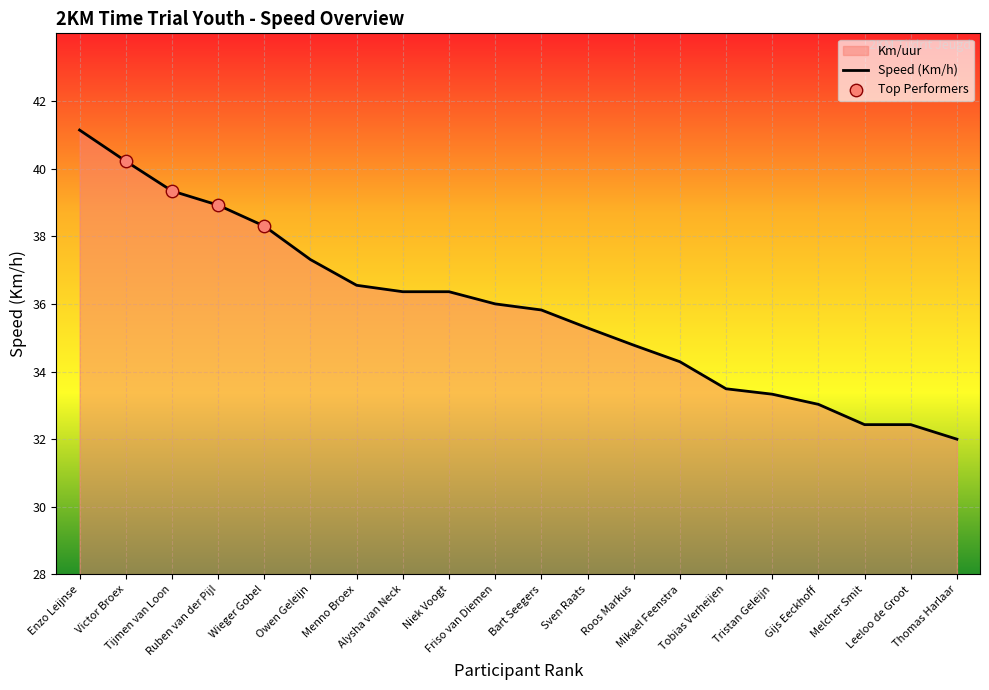

Which has a higher value, Mikael Feenstra or Menno Broex?

Menno Broex